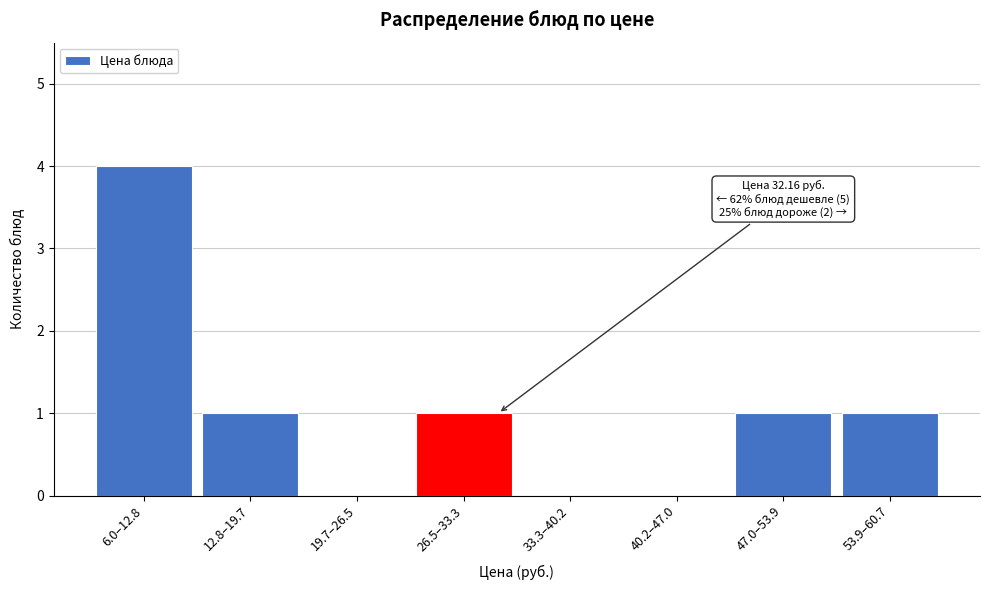

Reading right to left, what are all the values shown in this chart?

53.9–60.7=1	47.0–53.9=1	40.2–47.0=0	33.3–40.2=0	26.5–33.3=1	19.7–26.5=0	12.8–19.7=1	6.0–12.8=4